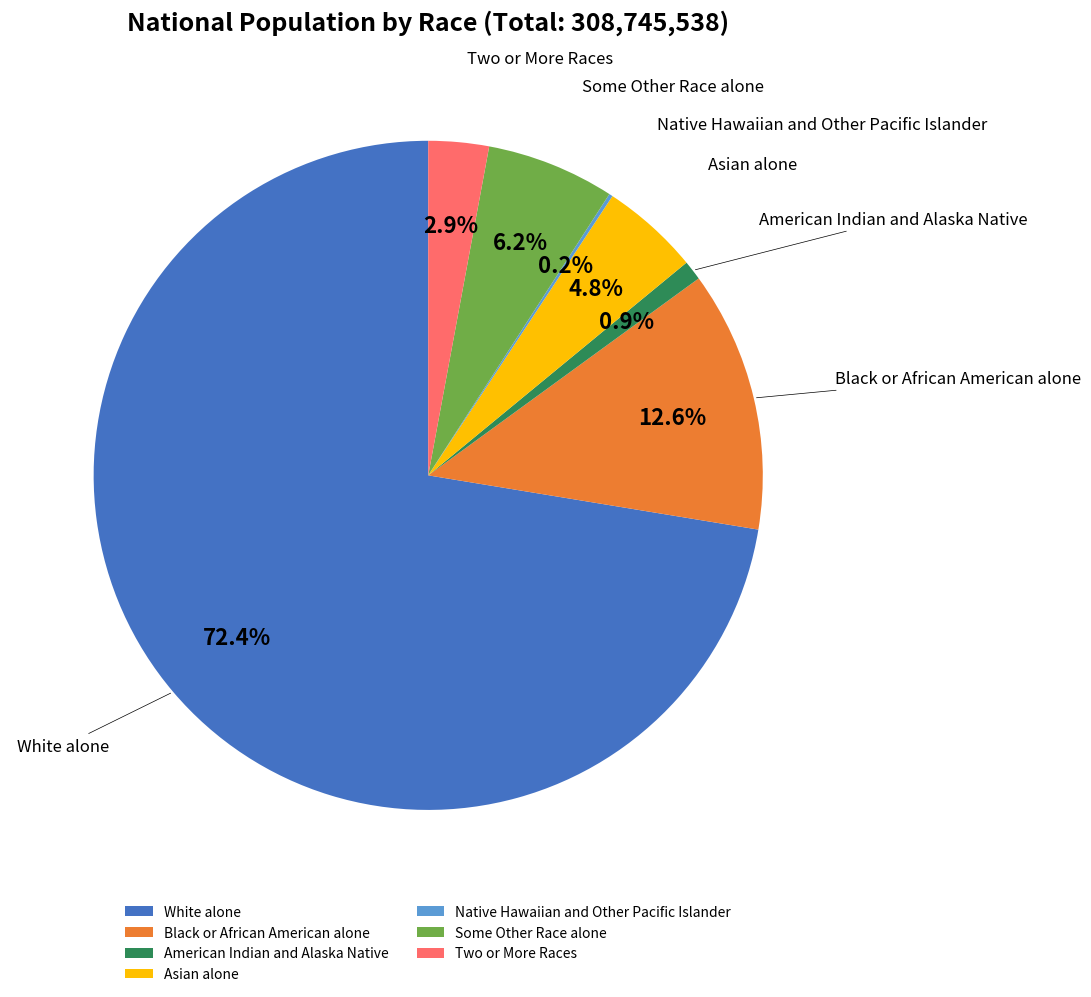

To the nearest percent, what is the difference between the American Indian and Alaska Native and Asian alone slice percentages?

4%